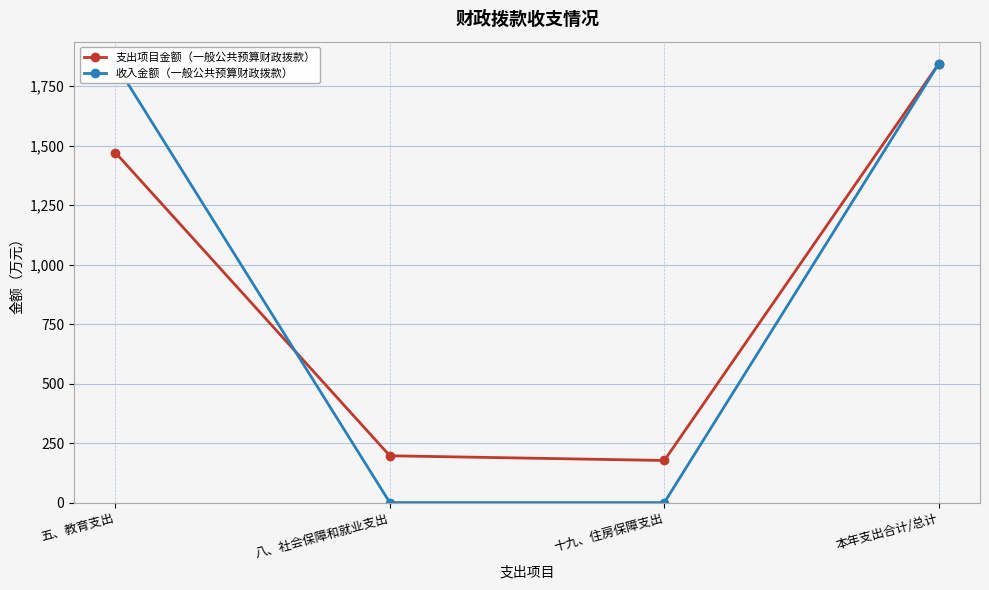

What is the label of the 2nd point from the left?

八、社会保障和就业支出